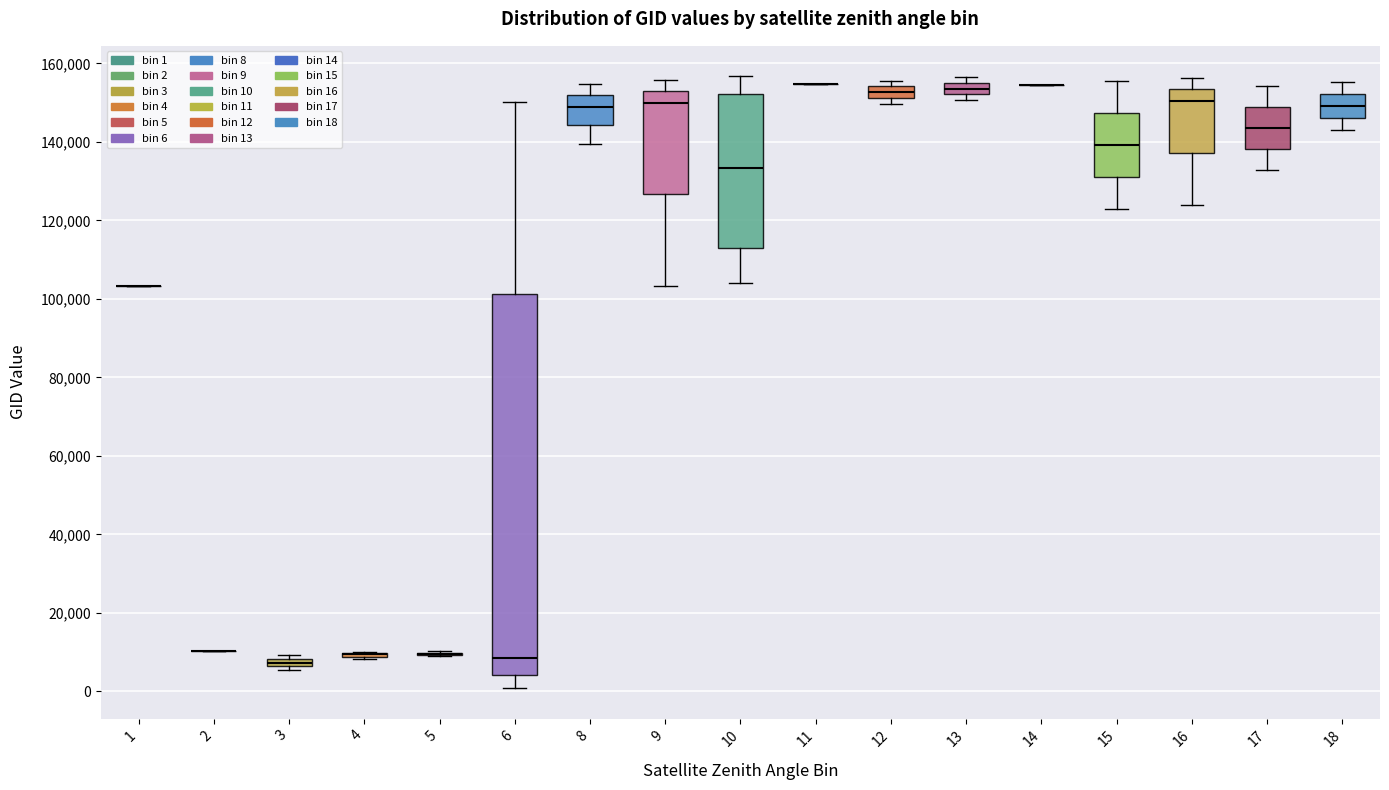

Comparing the boxes themselves (not the whiskers), which one is the tallest?

6